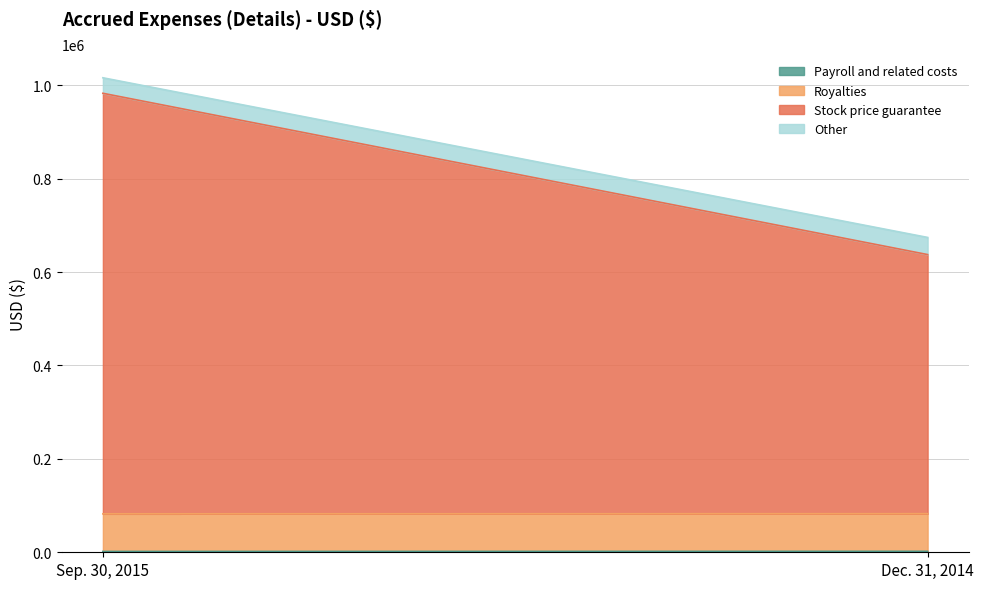

Reading left to right, what are all the values shown in this chart?

Payroll and related costs: 1755	2019
Royalties: 80572	80572
Stock price guarantee: 900274	554732
Other: 33189	36696